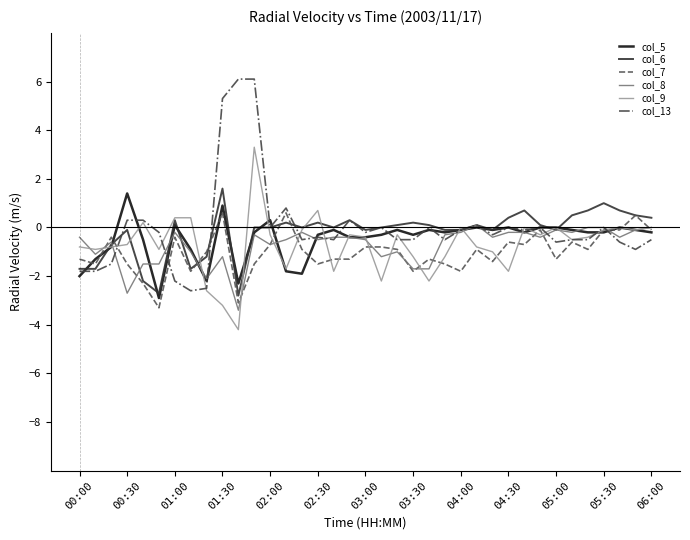

At how many categories does at least one series exceed 5?

3